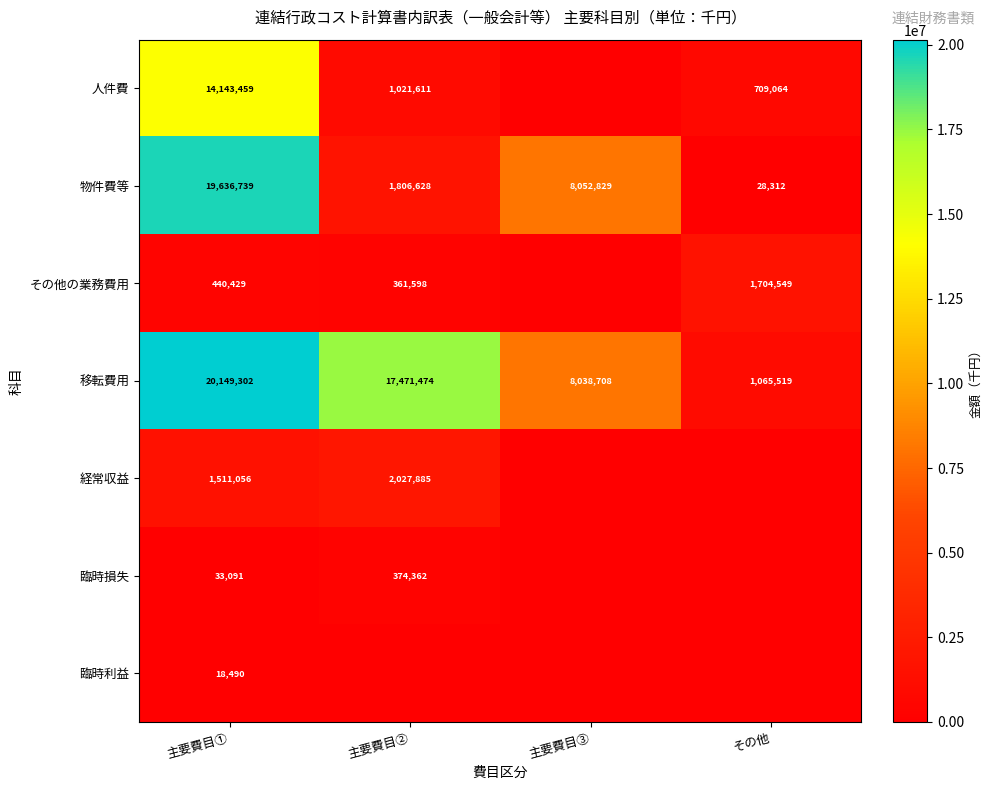

What is the difference between the highest and lowest values at その他?

1704549